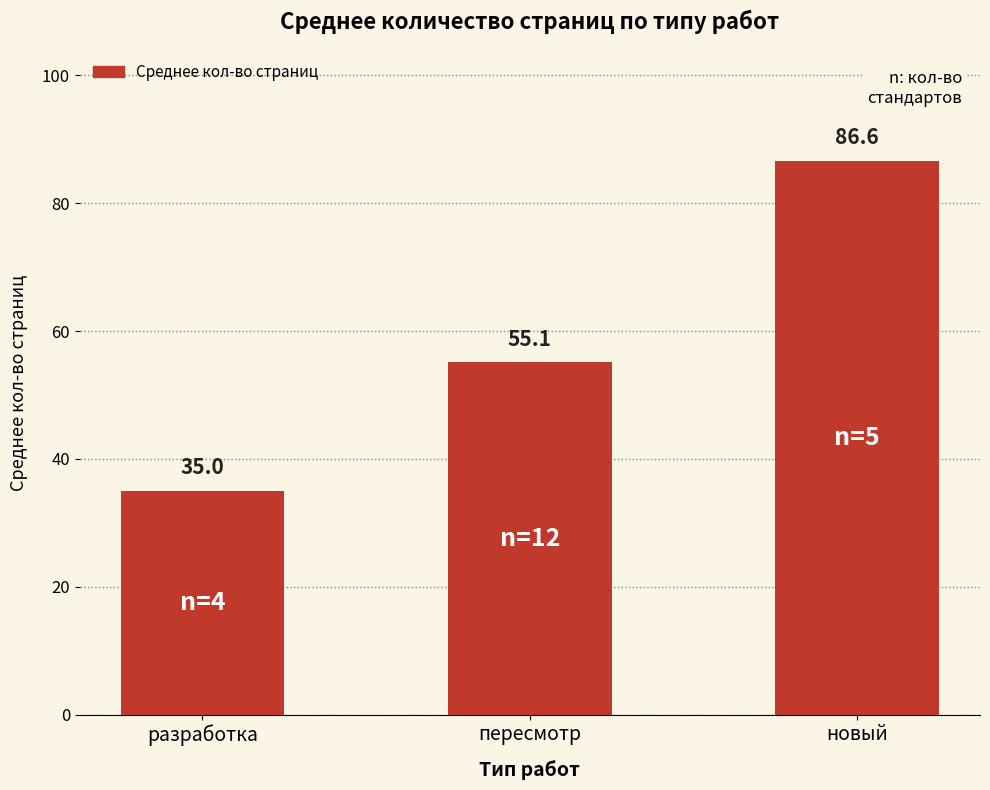

What is the difference between the values at новый and пересмотр?

31.5